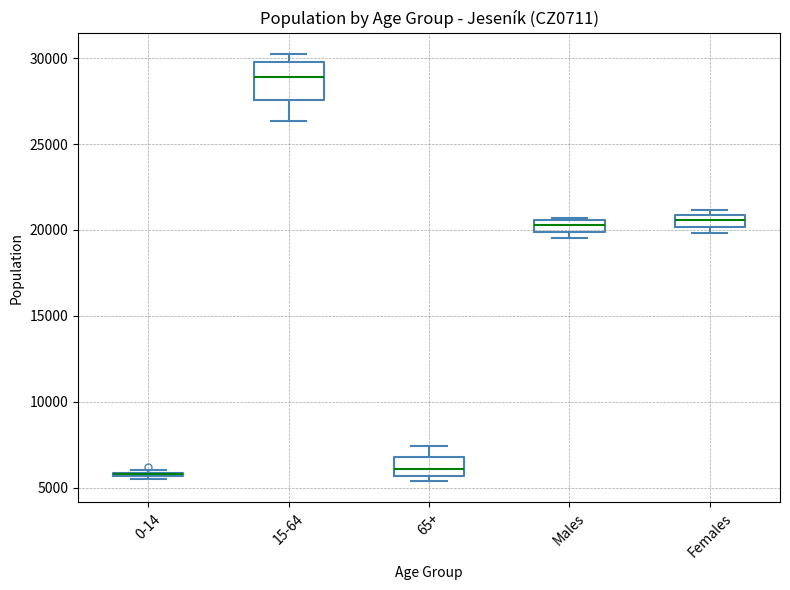

Where is the upper edge of the box for Males on the y-axis? The values are not printed on the chart, so give them approximately, as read against the axis.

20500